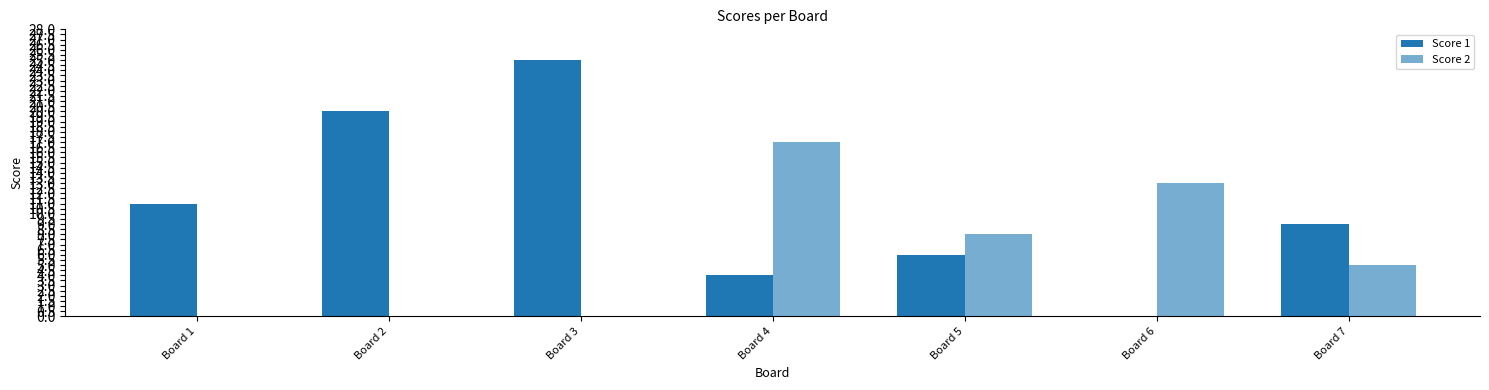

Which has a higher value, Board 6 or Board 7?

Board 7